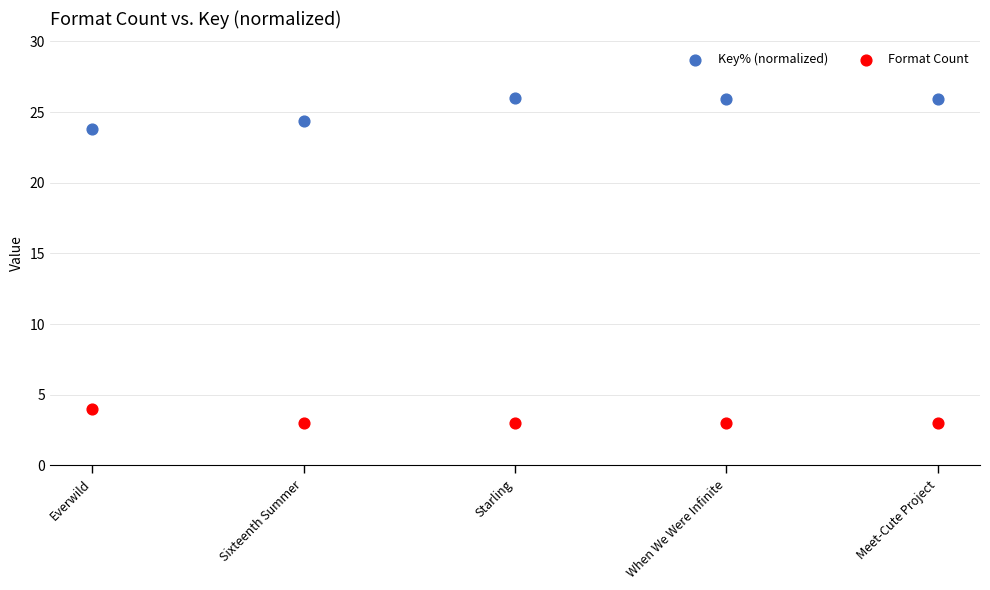

Across all data points, what is the average Y value?

14.2